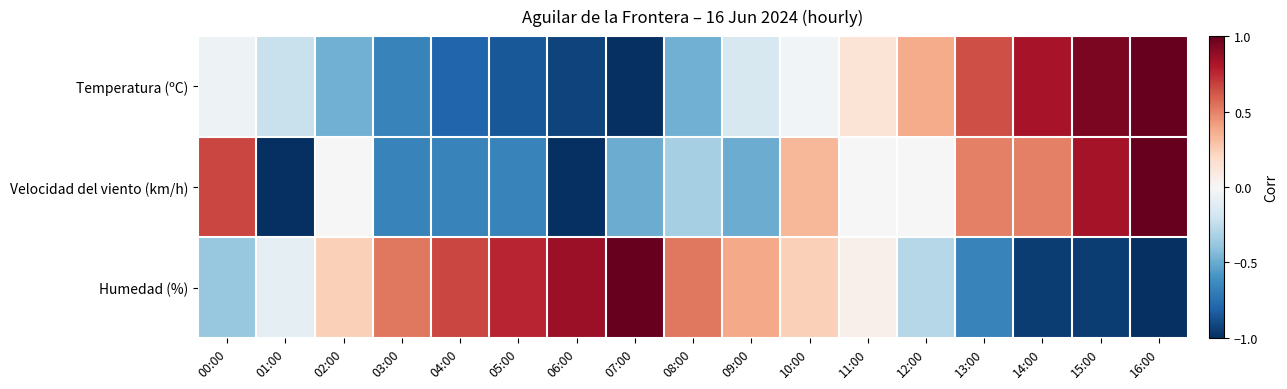

Between 00:00 and 03:00, which series saw the biggest shift?

Velocidad del viento (km/h)